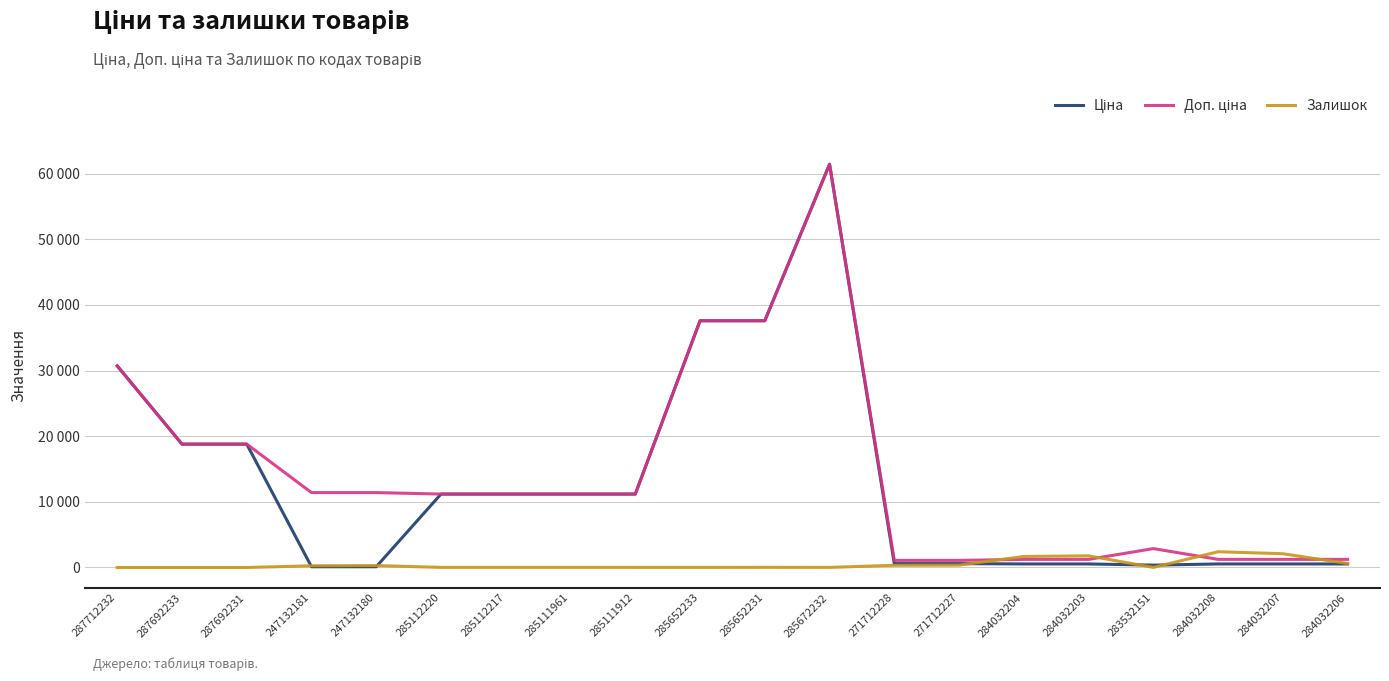

Reading left to right, transcribe all the data shown in this chart.

Ціна: 30717.1	18796.8	18796.8	114.1	114.1	11188.2	11188.2	11188.2	11188.2	37593.6	37593.6	61434.3	589.9	589.9	539.0	539.0	359.9	539.0	539.0	539.0
Доп. ціна: 30717.1	18796.8	18796.8	11410.0	11410.0	11188.2	11188.2	11188.2	11188.2	37593.6	37593.6	61434.3	1081.7	1081.7	1235.4	1235.4	2878.8	1235.4	1235.4	1235.4
Залишок: 0.0	0.0	0.0	260.0	290.0	17.0	17.0	17.0	15.0	13.0	23.0	16.0	333.0	359.0	1682.0	1774.0	14.0	2400.0	2096.0	605.0